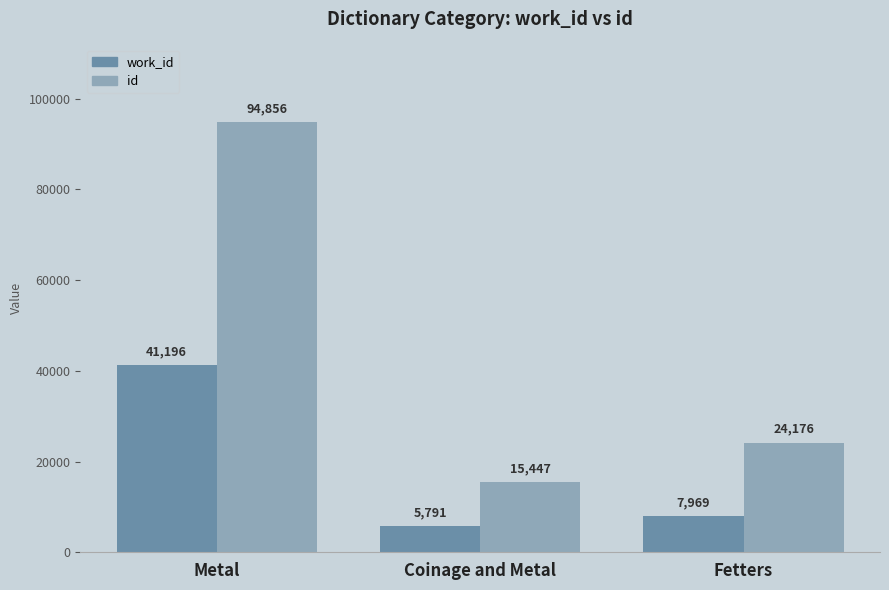

Reading left to right, list all the values displayed in this chart.

work_id: Metal=41196	Coinage and Metal=5791	Fetters=7969
id: Metal=94856	Coinage and Metal=15447	Fetters=24176